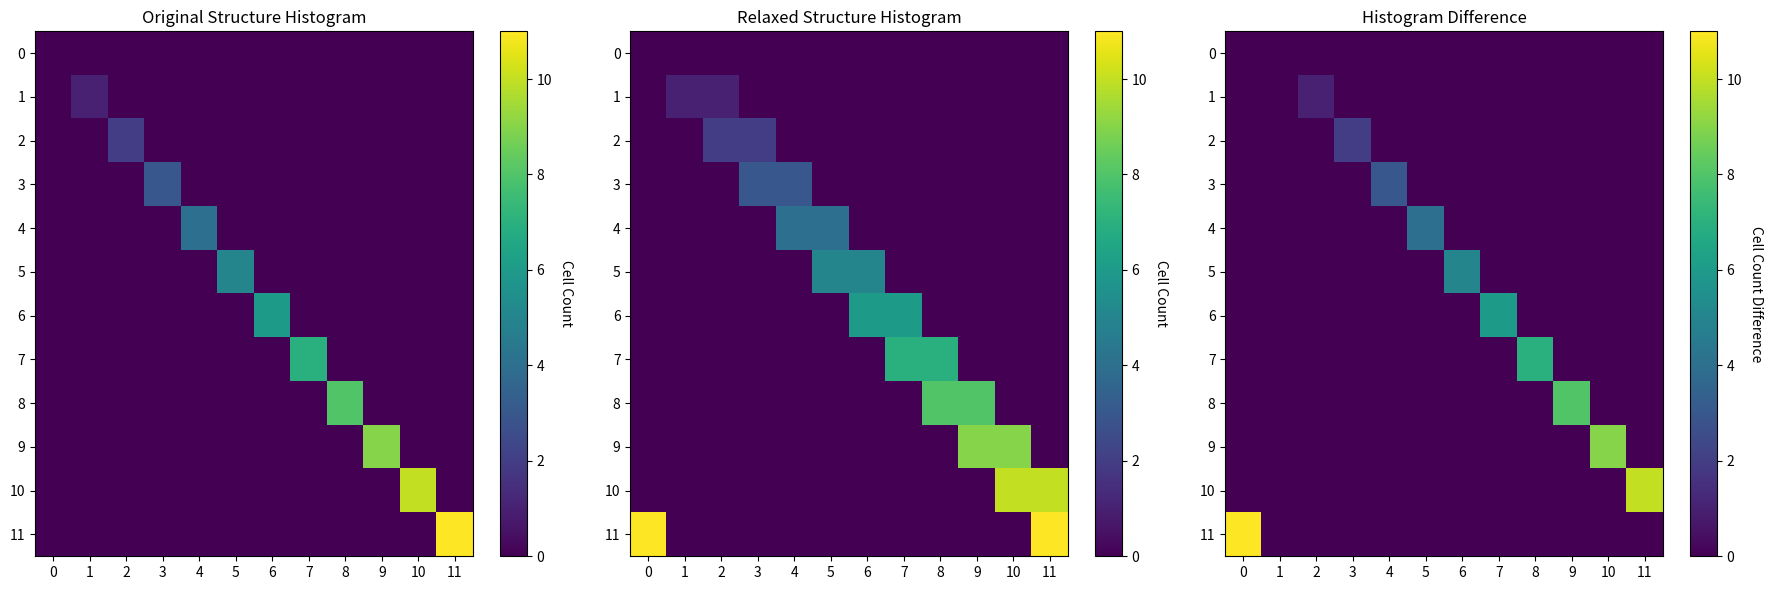

List the labels in order of 6 value, largest first.

7, 0, 1, 2, 3, 4, 5, 6, 8, 9, 10, 11